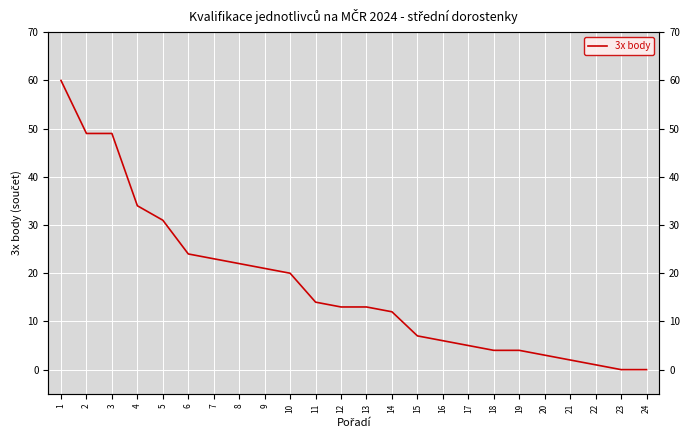

What is the difference between the second highest and minimum values?

49